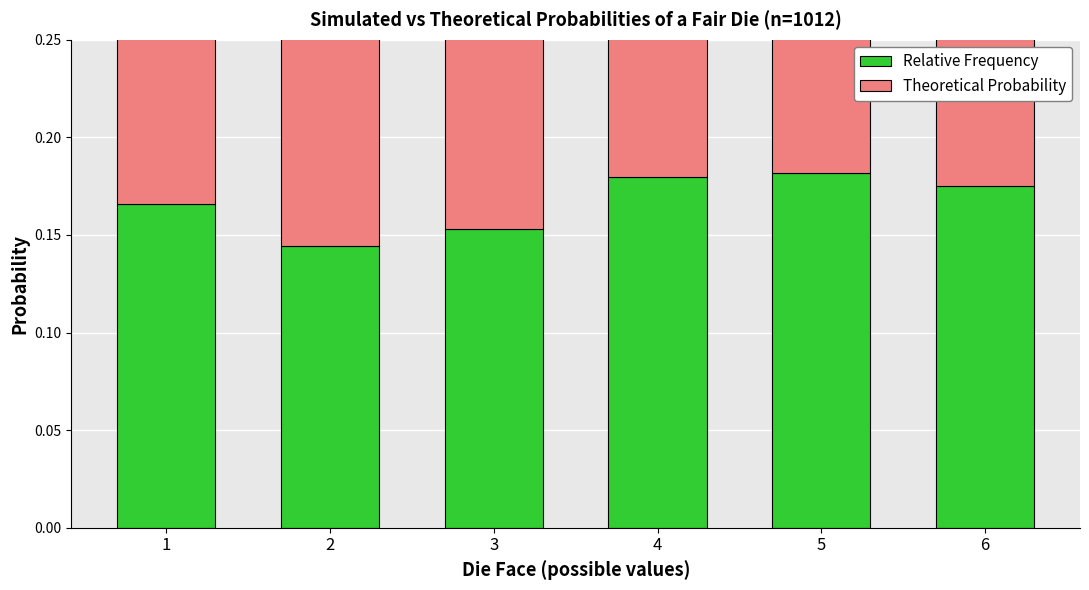

At which category is the sum across all series the highest?

5